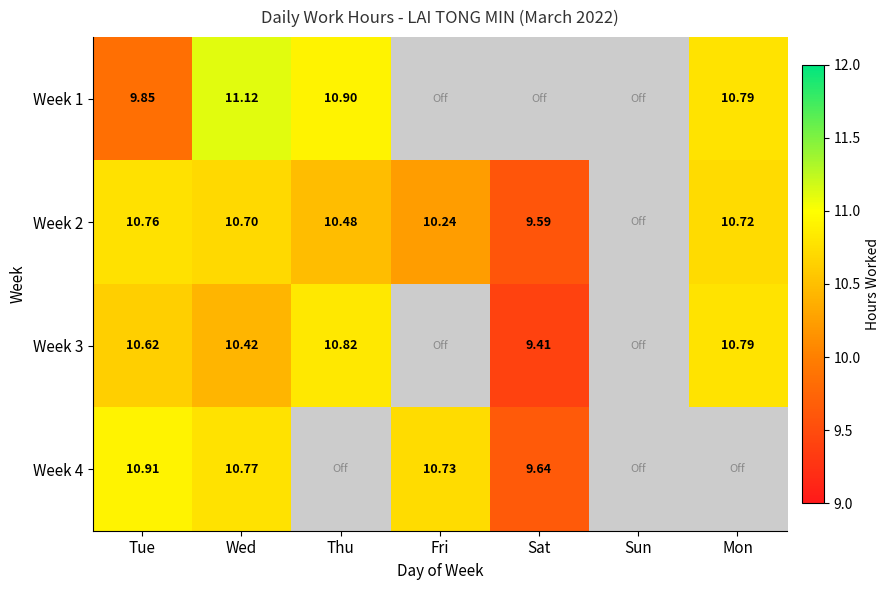

Is it true that Week 3 equals 10.8 at Thu?

True